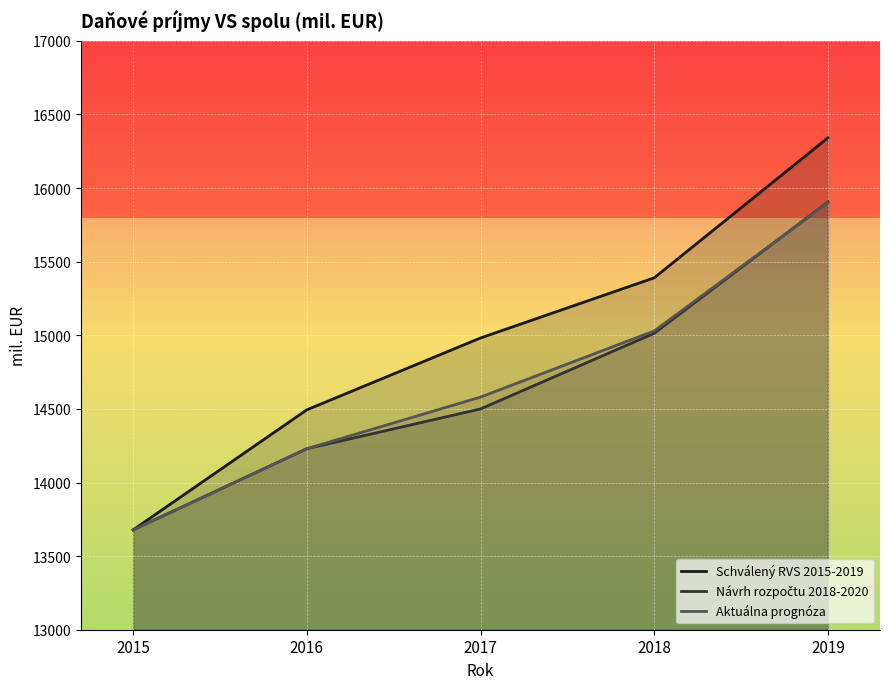

How many series are shown in this chart?

3